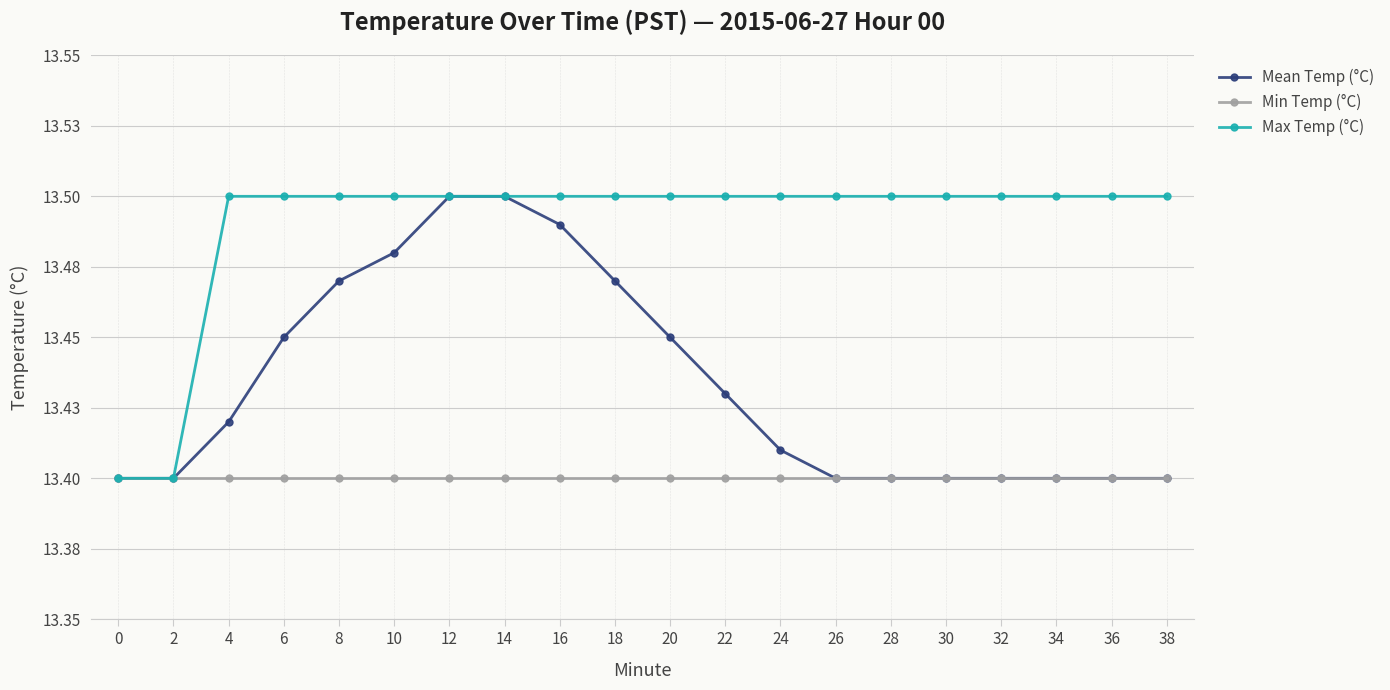

What is the sum of the Mean Temp (°C) values at 4 and 36?

26.8